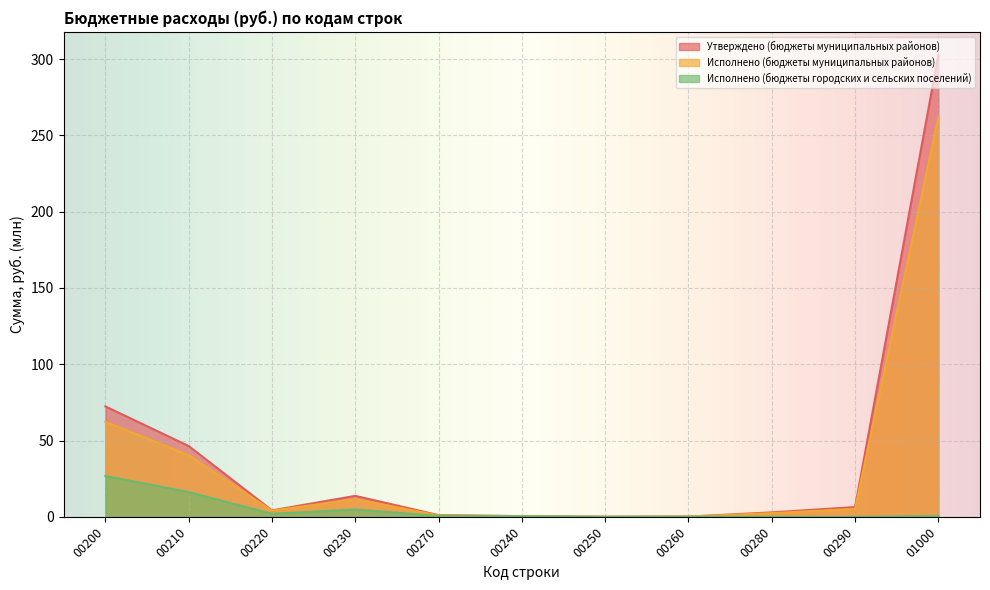

What are all the series names shown in the legend?

Утверждено (бюджеты муниципальных районов), Исполнено (бюджеты муниципальных районов), Исполнено (бюджеты городских и сельских поселений)